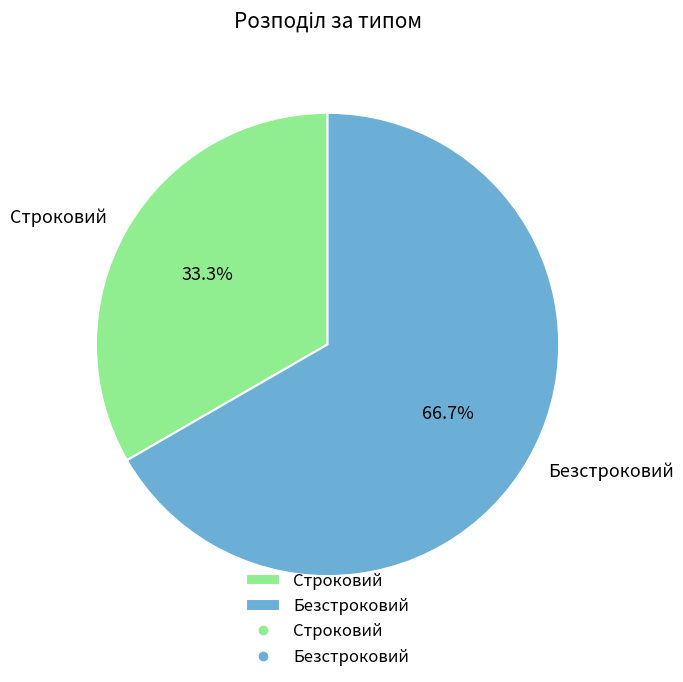

How many segments does this pie chart have?

2